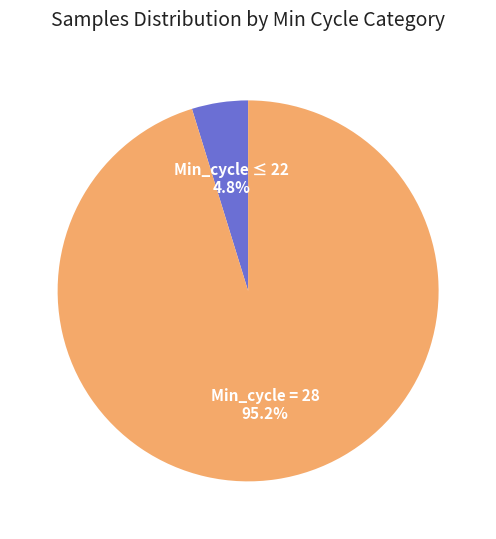

How many slices are in this pie chart?

2